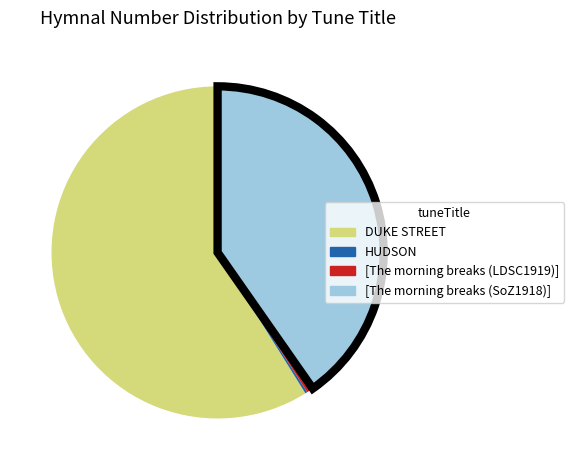

Which category has the biggest portion of the pie?

DUKE STREET